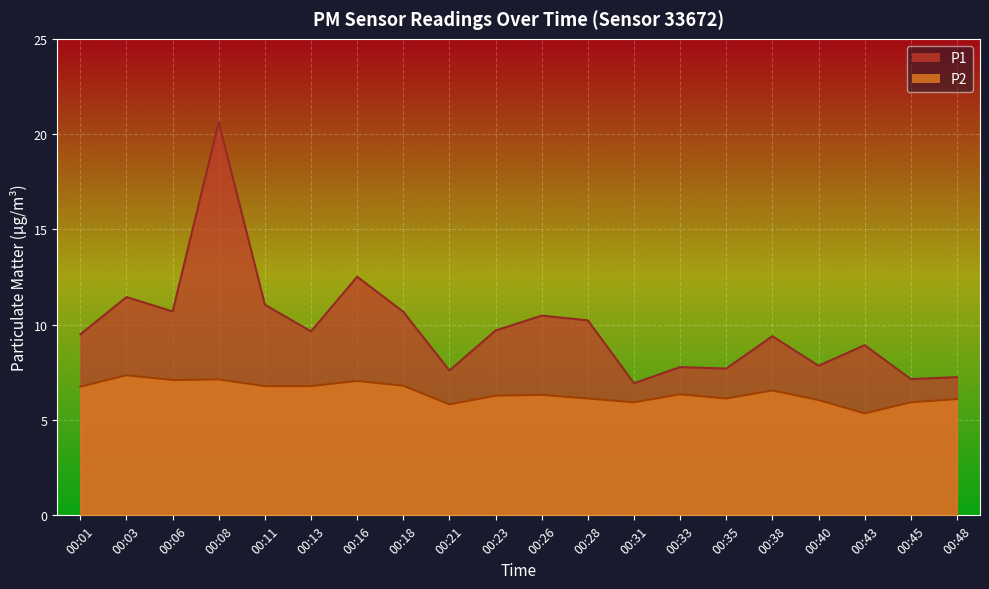

How many interior local peaks does the P2 series have?

6